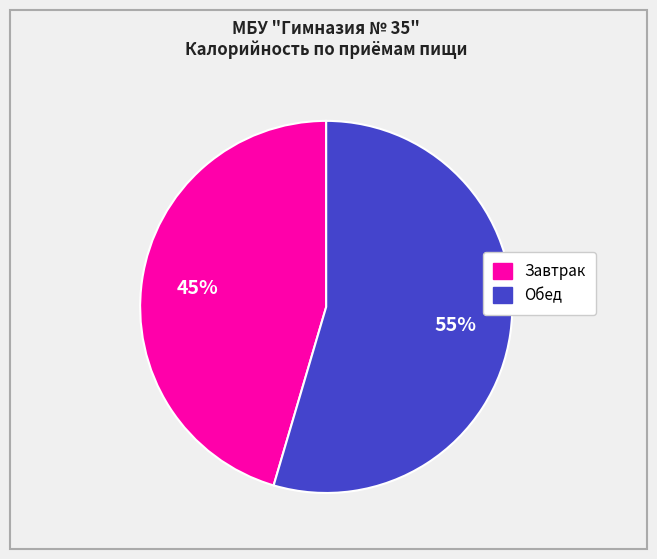

Is there any slice that represents more than half of the pie?

Yes